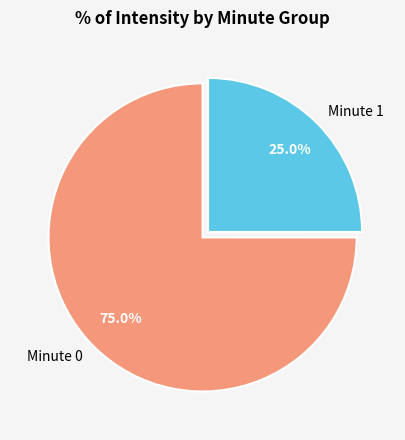

Rank the categories by value from highest to lowest.

Minute 0, Minute 1